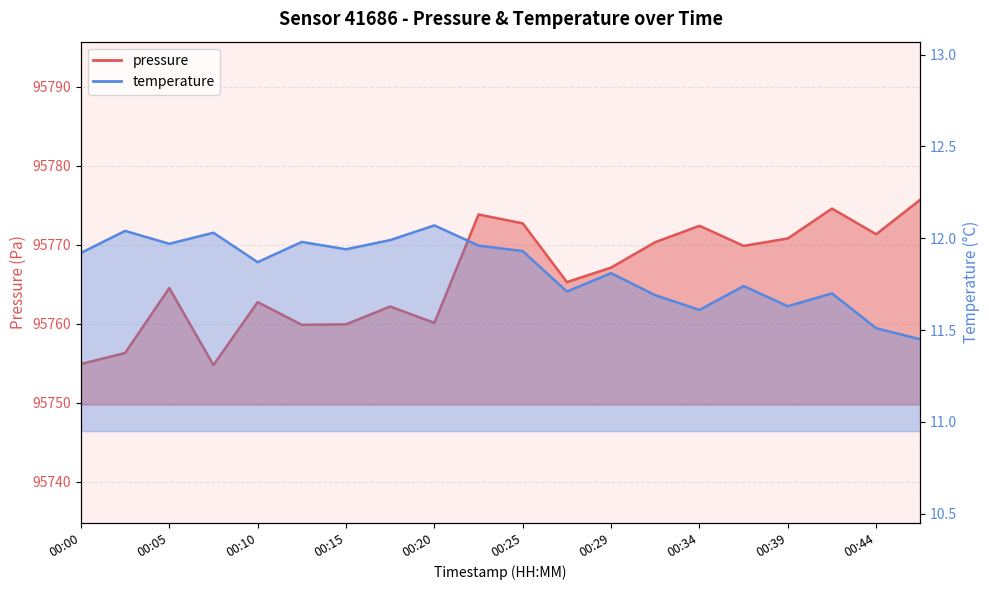

Rank the series at 00:29 from lowest to highest value.

temperature, pressure